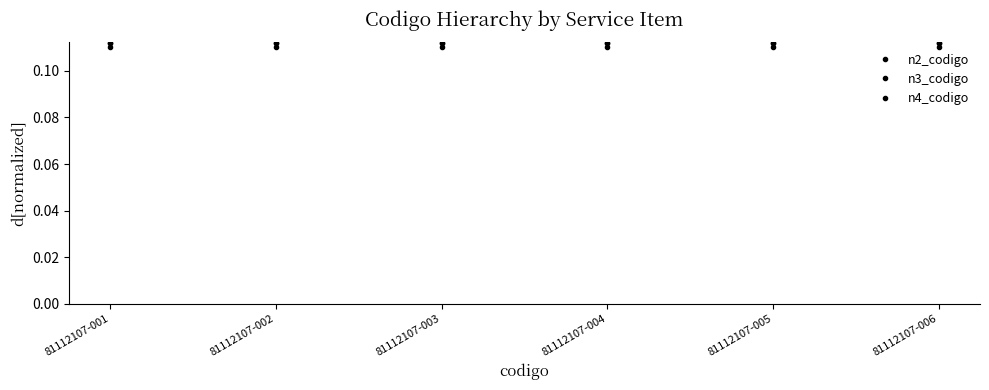

At how many categories does at least one series exceed 0?

6